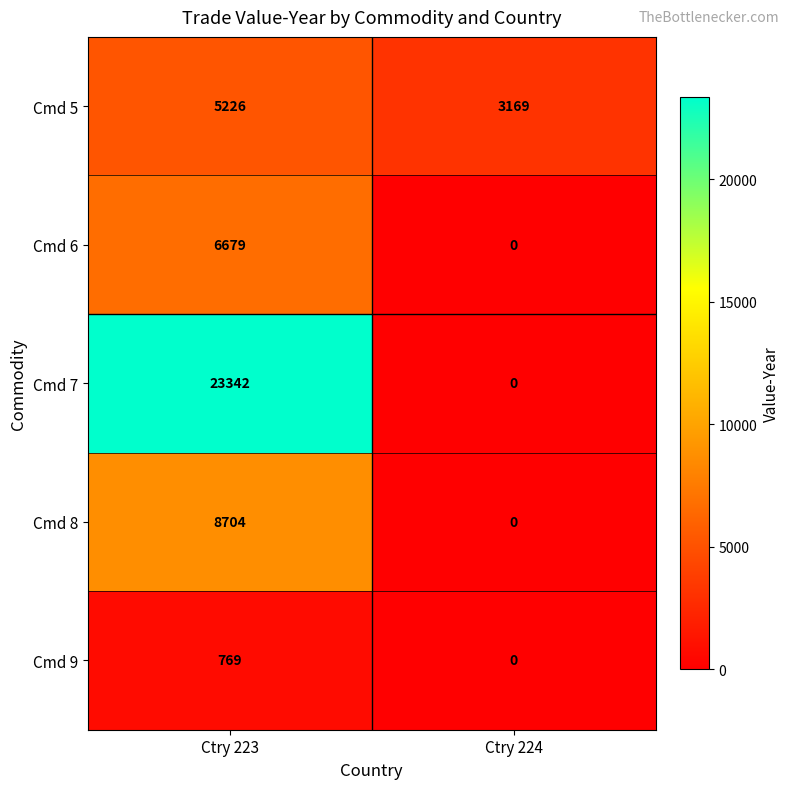

Which category has the lowest value across all series?

Ctry 224